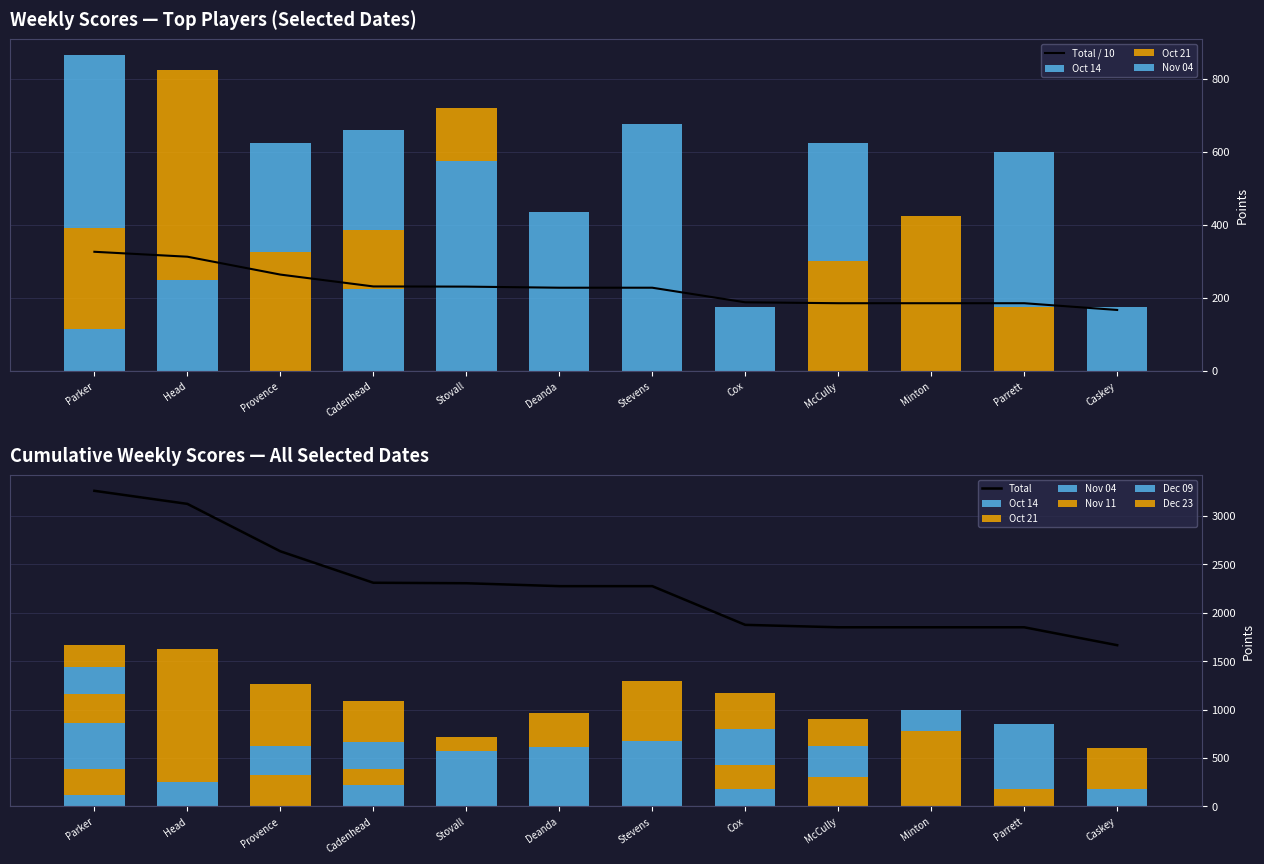

What is the value of the Nov 11 bar at the 4th from the left?

425